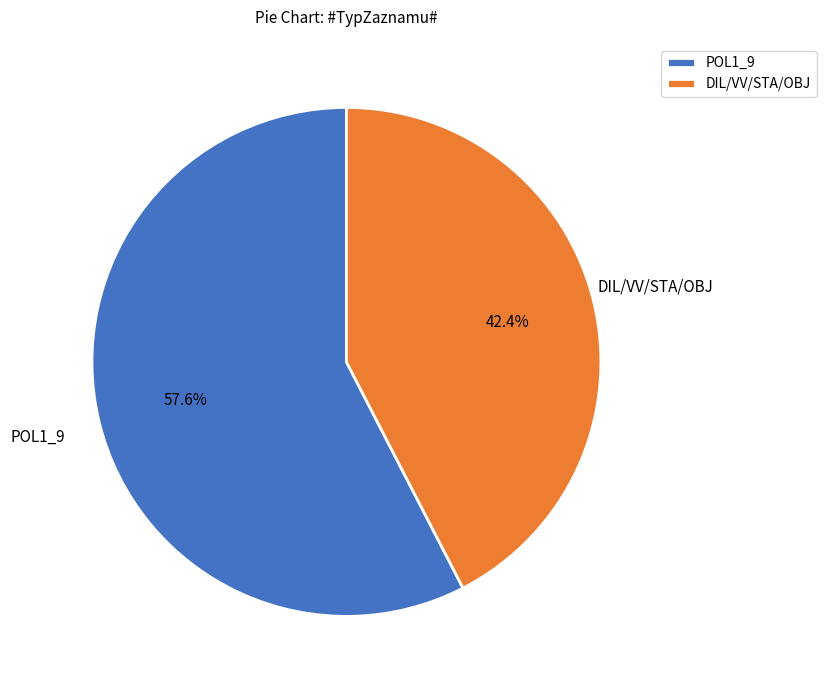

Rank the categories by value from lowest to highest.

DIL/VV/STA/OBJ, POL1_9